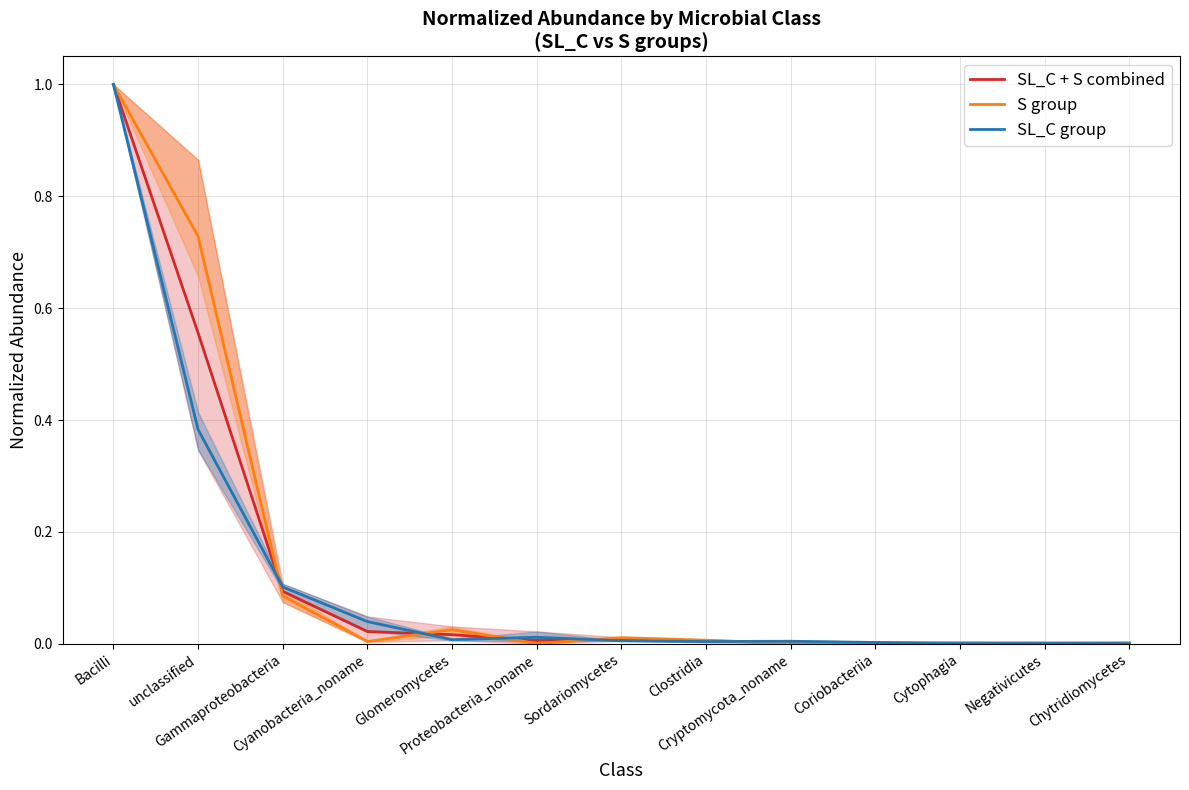

What is the sum of all S group values?

1.9